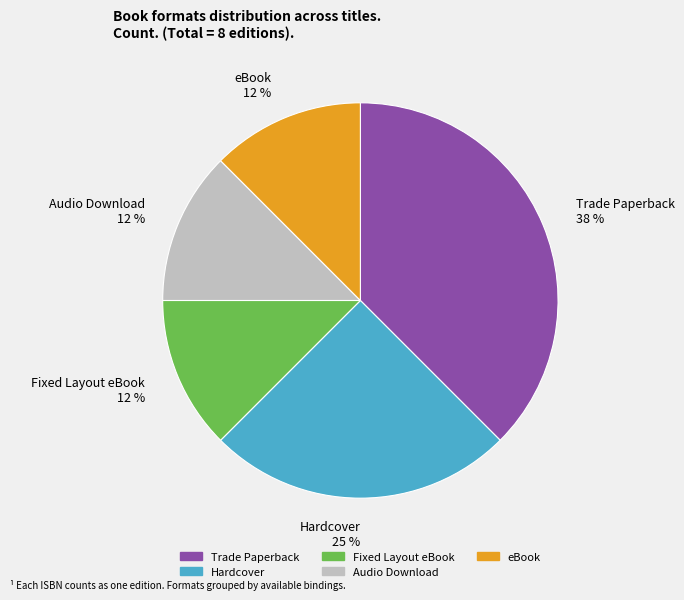

How many slices are in this pie chart?

5